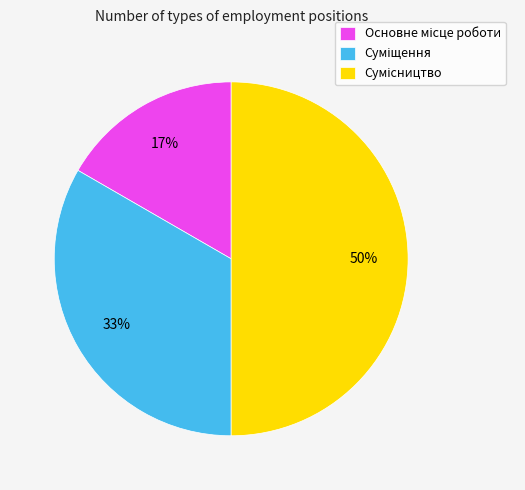

To the nearest percent, what is the average slice percentage?

33%